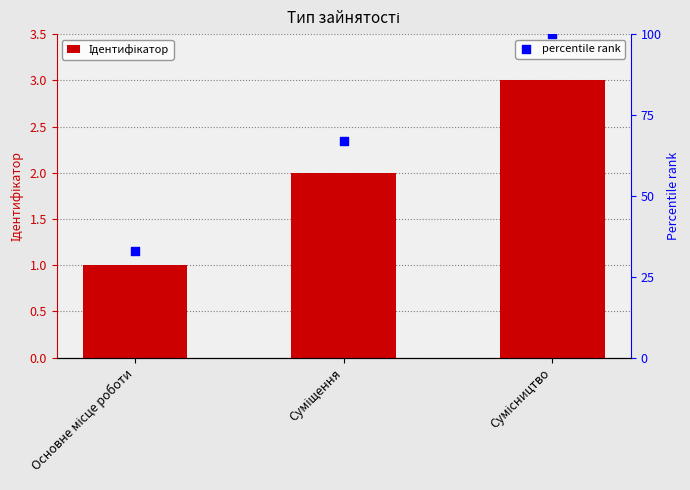

Which series contains the highest Y value?

percentile rank